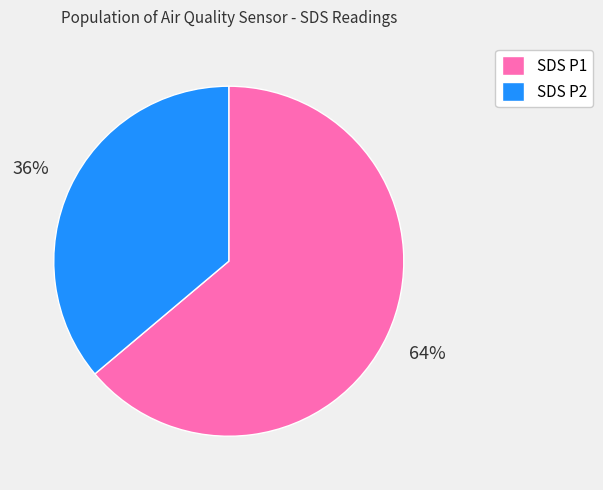

Rank the categories by value from highest to lowest.

SDS P1, SDS P2